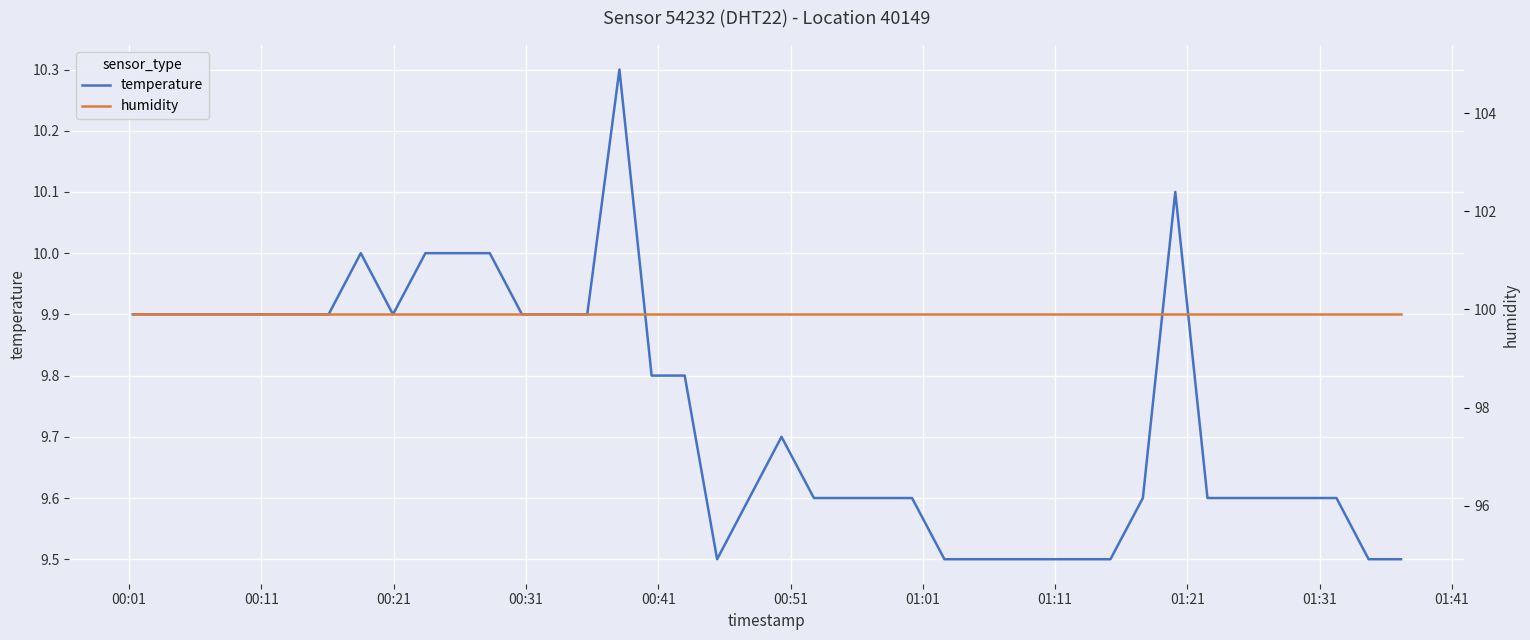

Which series has the largest range (max minus min)?

temperature